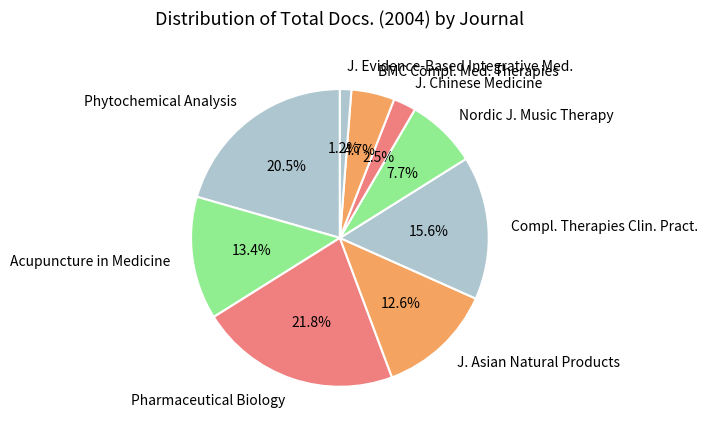

What is the total percentage of Compl. Therapies Clin. Pract. and Pharmaceutical Biology?

37.4%